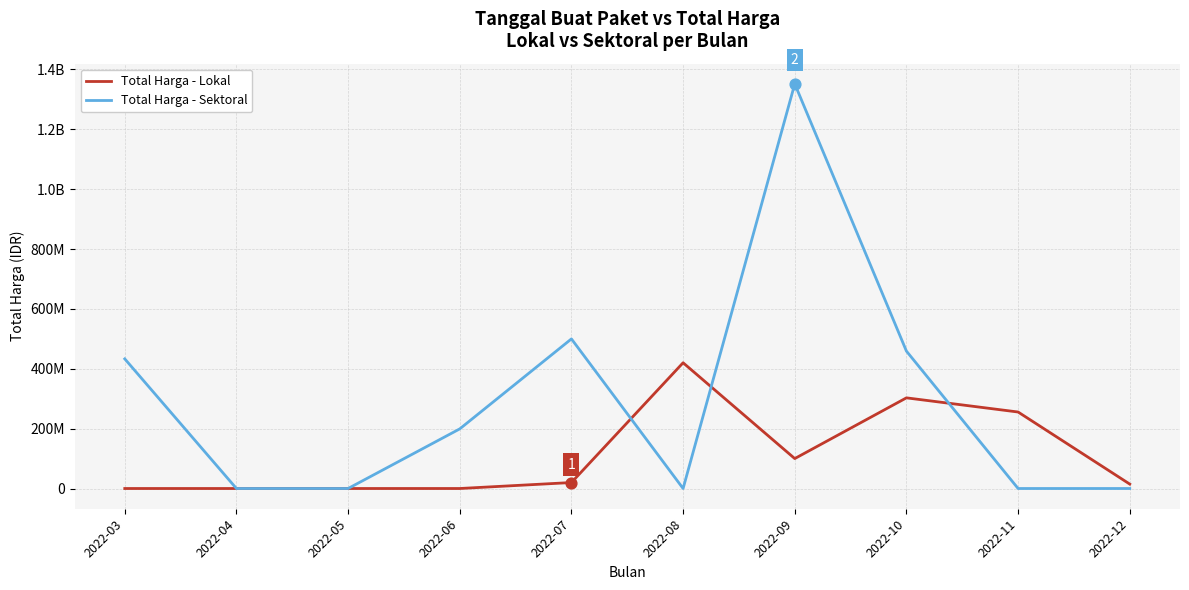

At how many categories does at least one series exceed 1050946405?

1